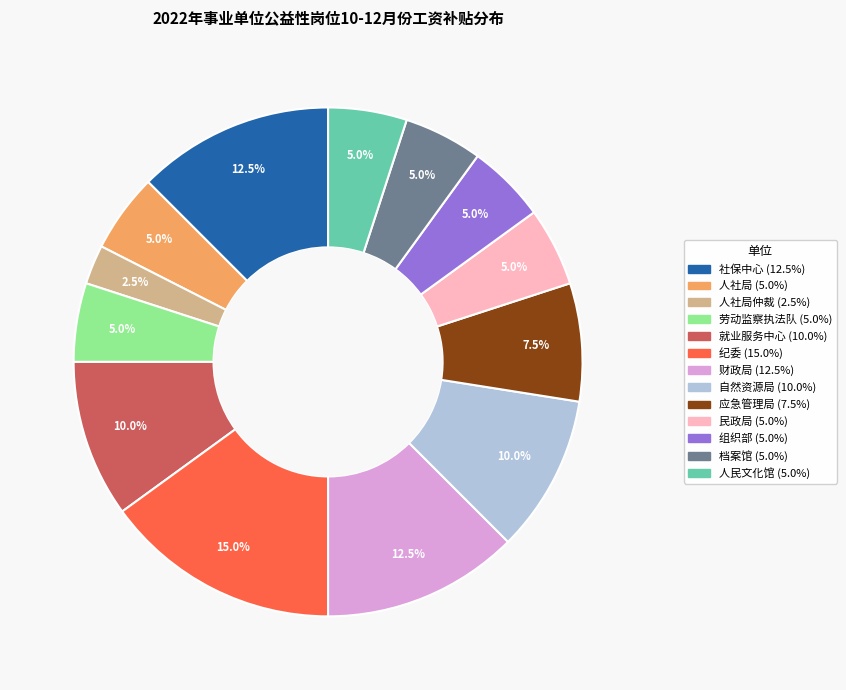

Is there any slice that represents more than half of the pie?

No